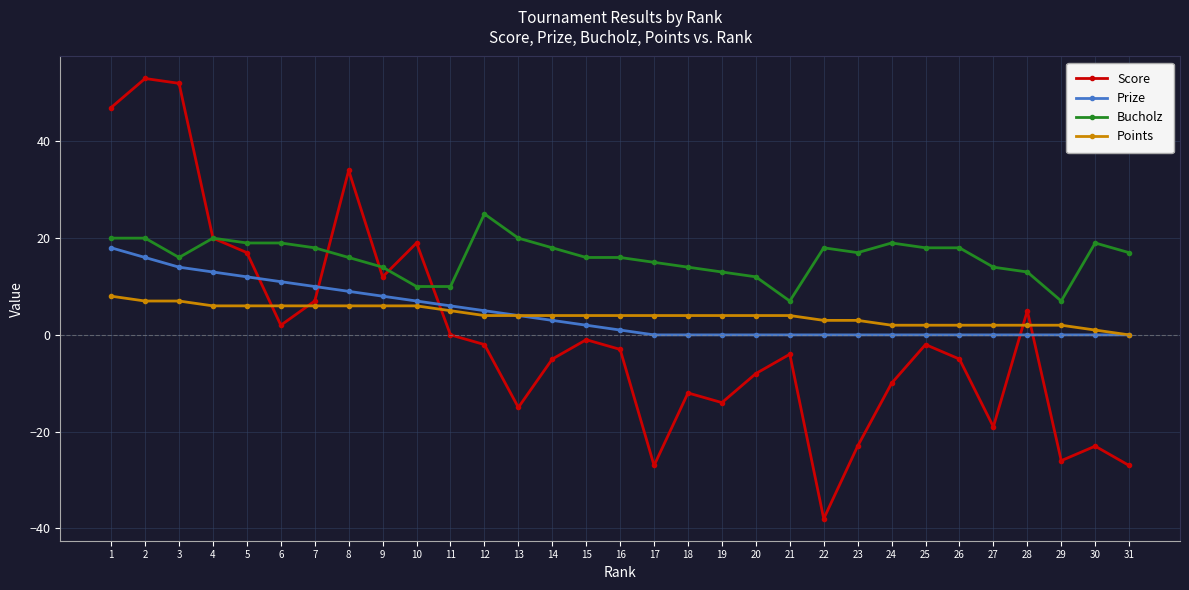

Does the chart have visible grid lines?

Yes